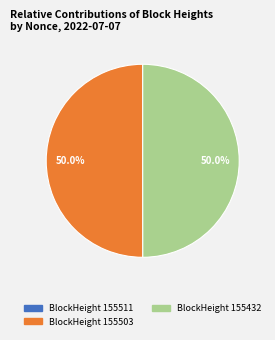

Which slice is the largest?

155503